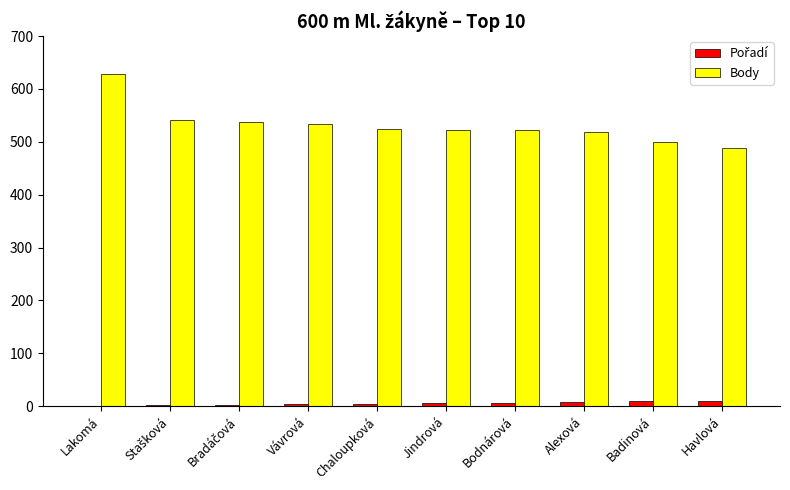

True or false: Body has a value of 488 at Havlová.

True